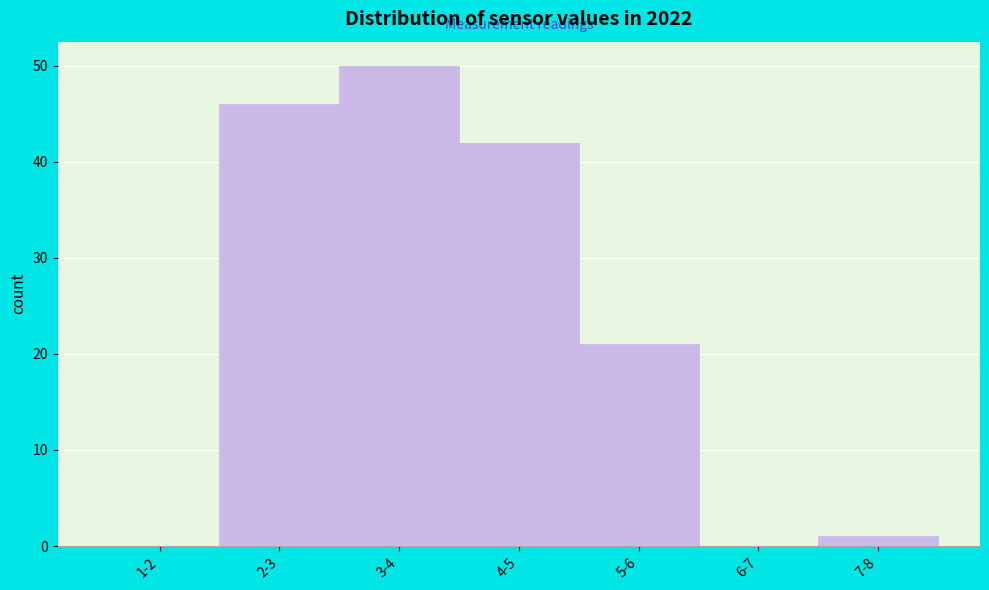

Reading left to right, what are all the values shown in this chart?

1-2=0	2-3=46	3-4=50	4-5=42	5-6=21	6-7=0	7-8=1